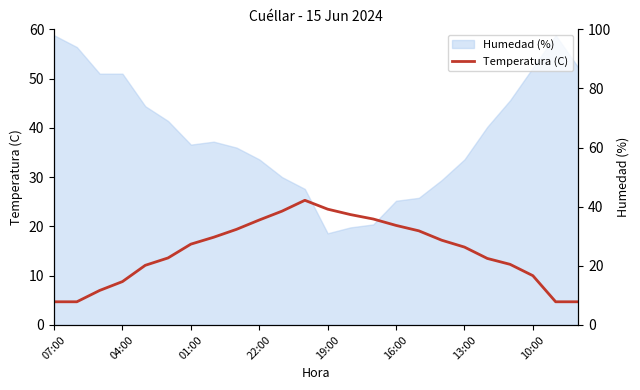

How many values are below 16?

12